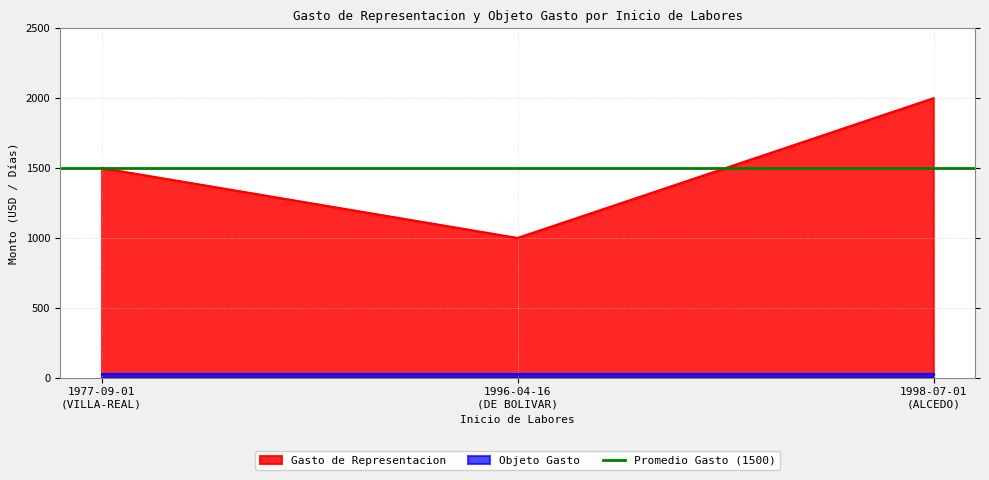

What is the total value across all series at 1998-07-01?

2030